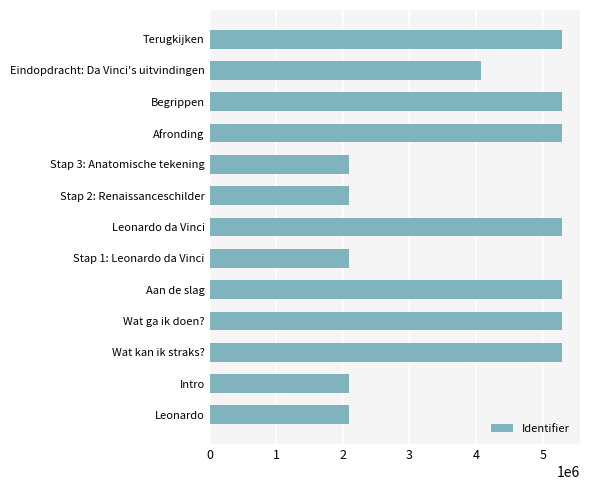

What is the minimum value shown in the chart?

2094253